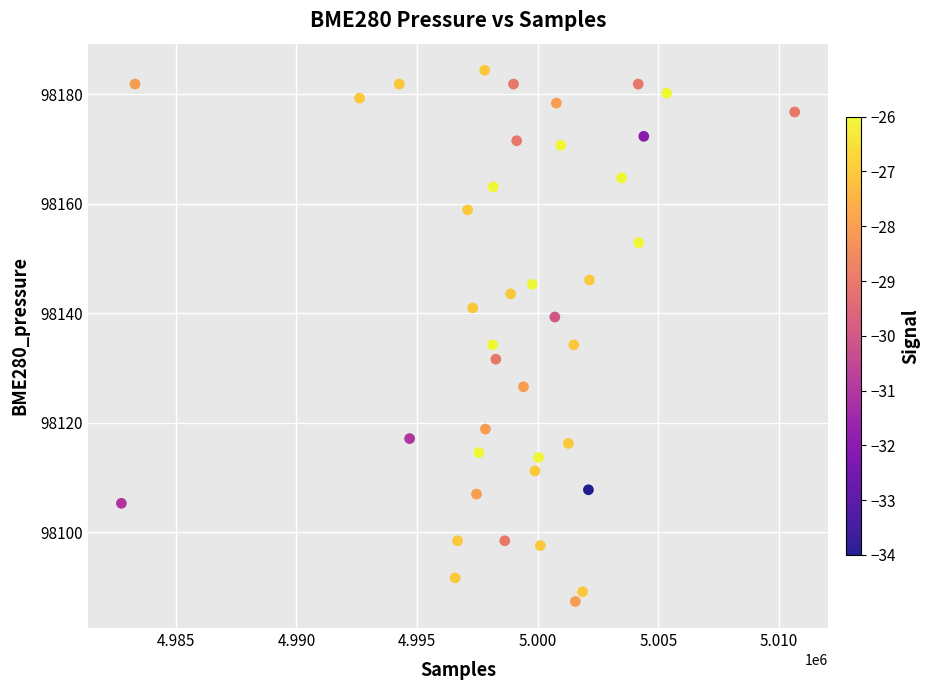

What is the range of Y values (max minus min)?

97.0